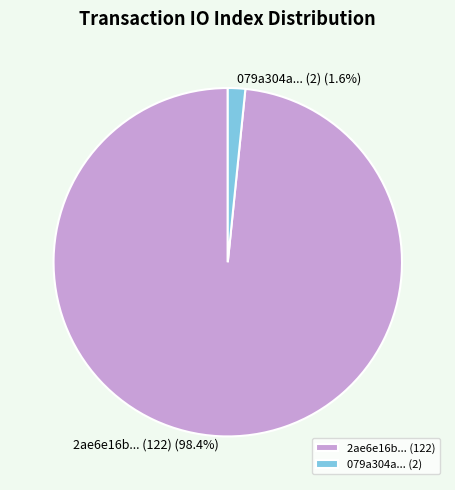

Which category accounts for the majority?

2ae6e16b... (122)